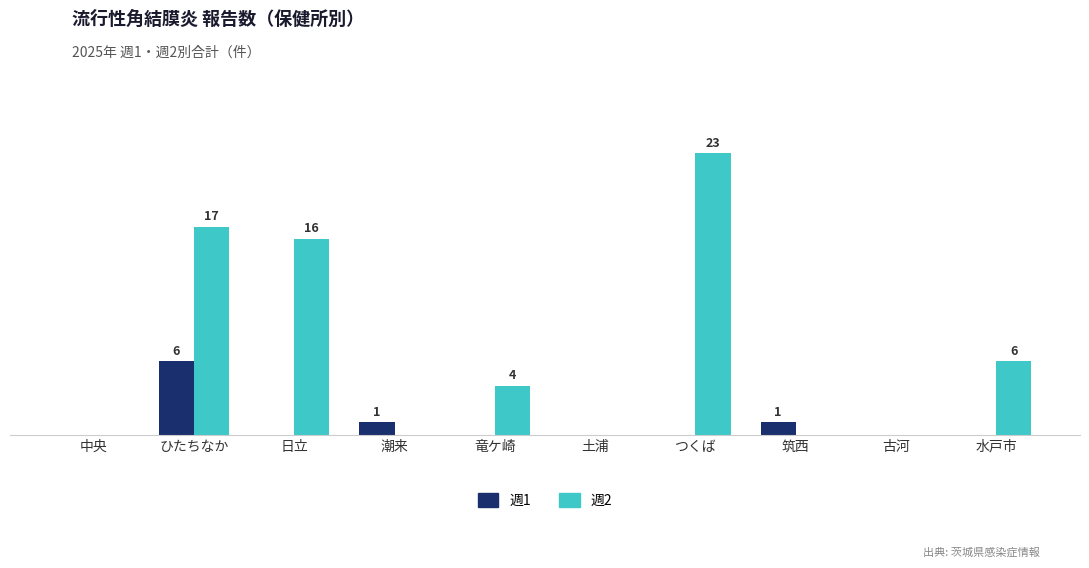

What are all the series names shown in the legend?

週1, 週2